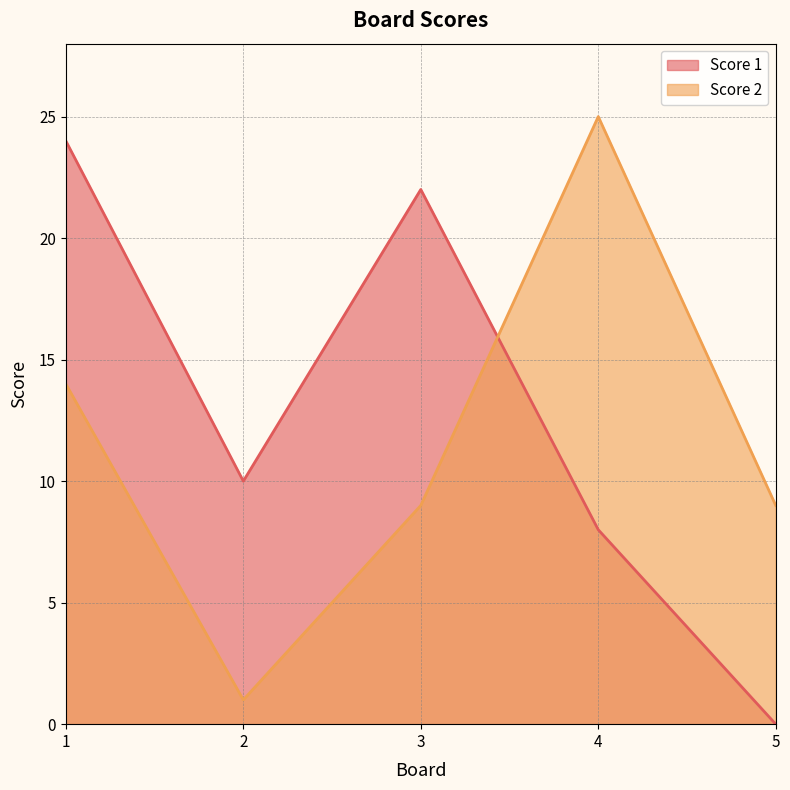

Reading left to right, transcribe all the data shown in this chart.

Score 1: 1=24	2=10	3=22	4=8	5=0
Score 2: 1=14	2=1	3=9	4=25	5=9